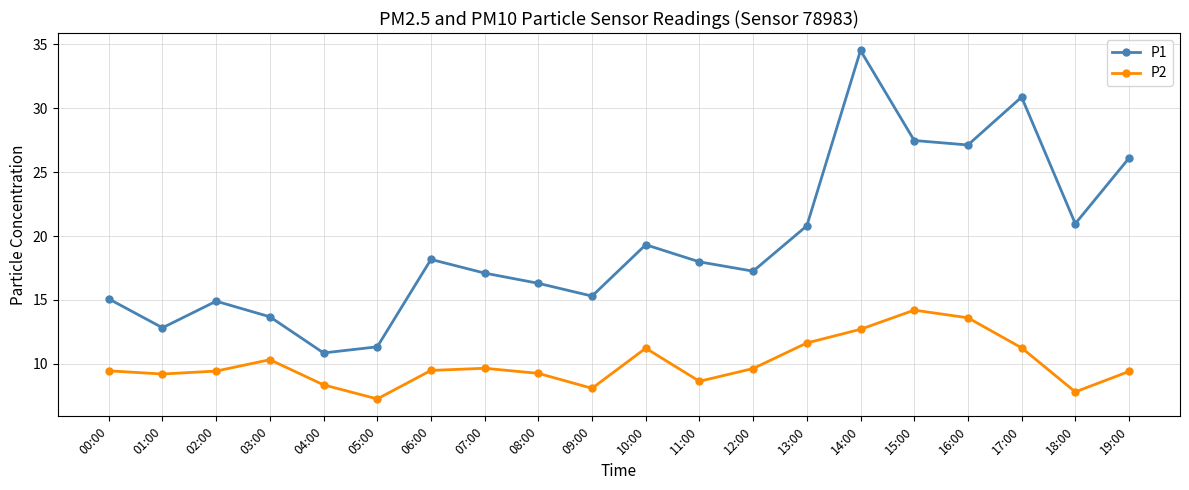

True or false: P1 and P2 cross at least once.

False